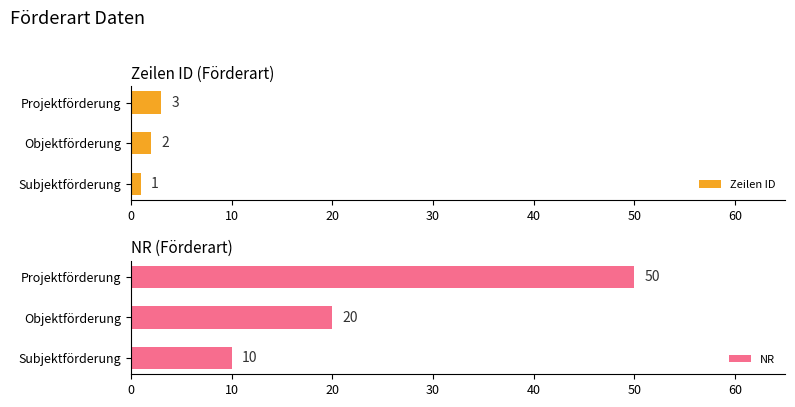

What is the highest value of the Zeilen ID series?

3